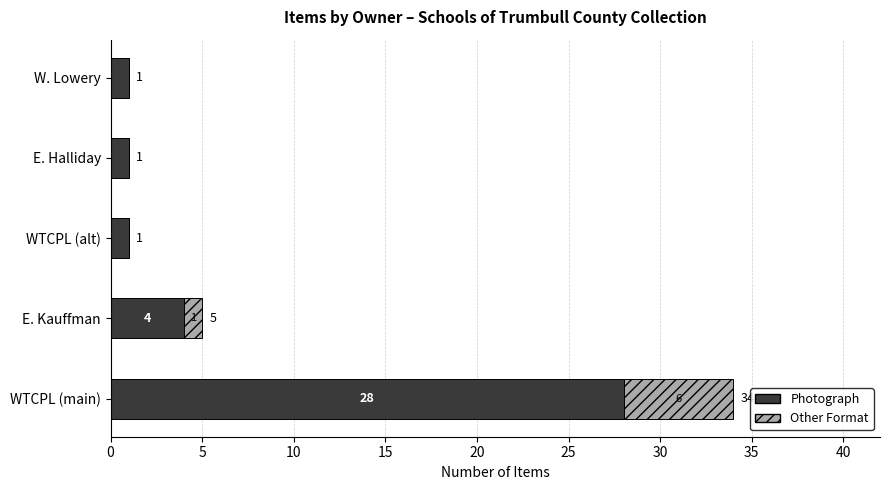

What is the total value across all series at E. Kauffman?

5